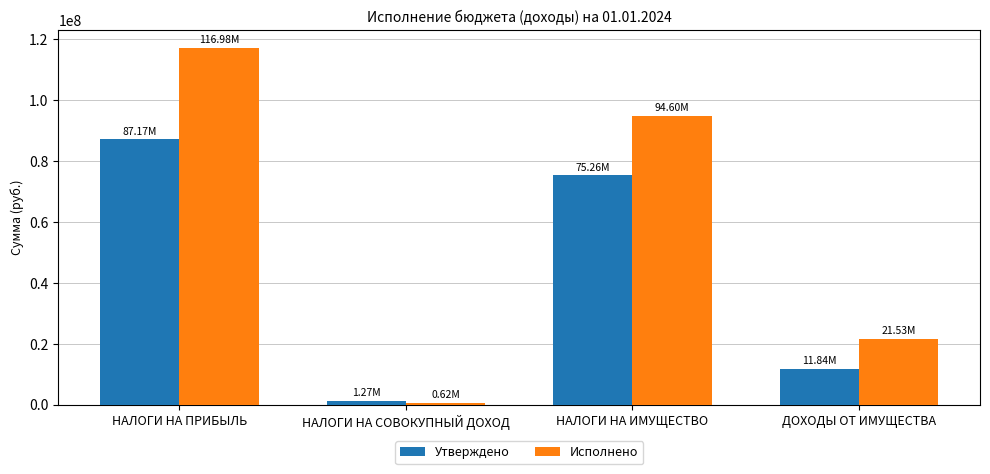

What is the spread (max minus min) of values at НАЛОГИ НА ПРИБЫЛЬ?

29813327.4